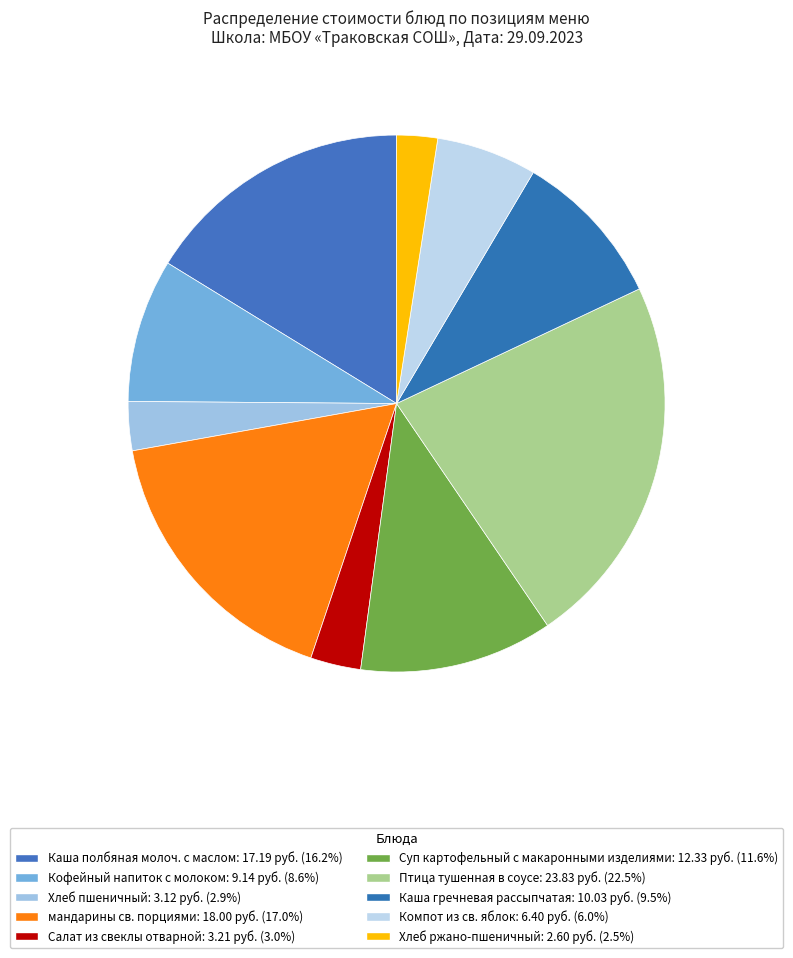

How many slices are in this pie chart?

10